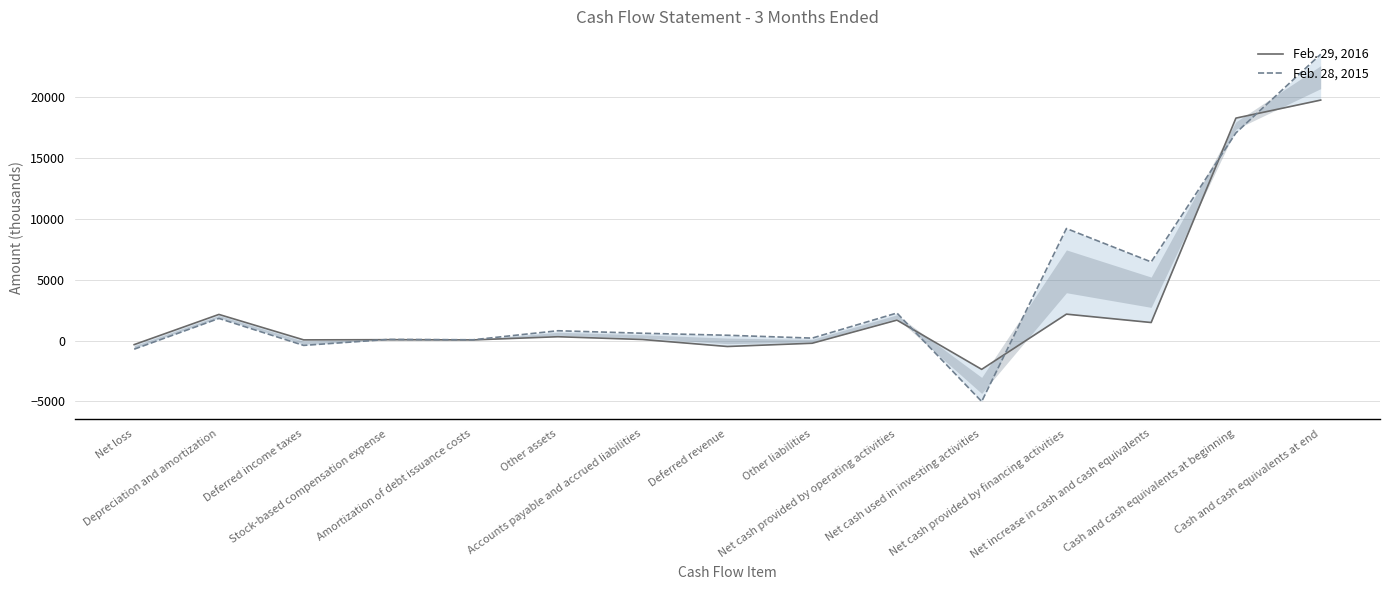

Count the number of categories in the chart.

15